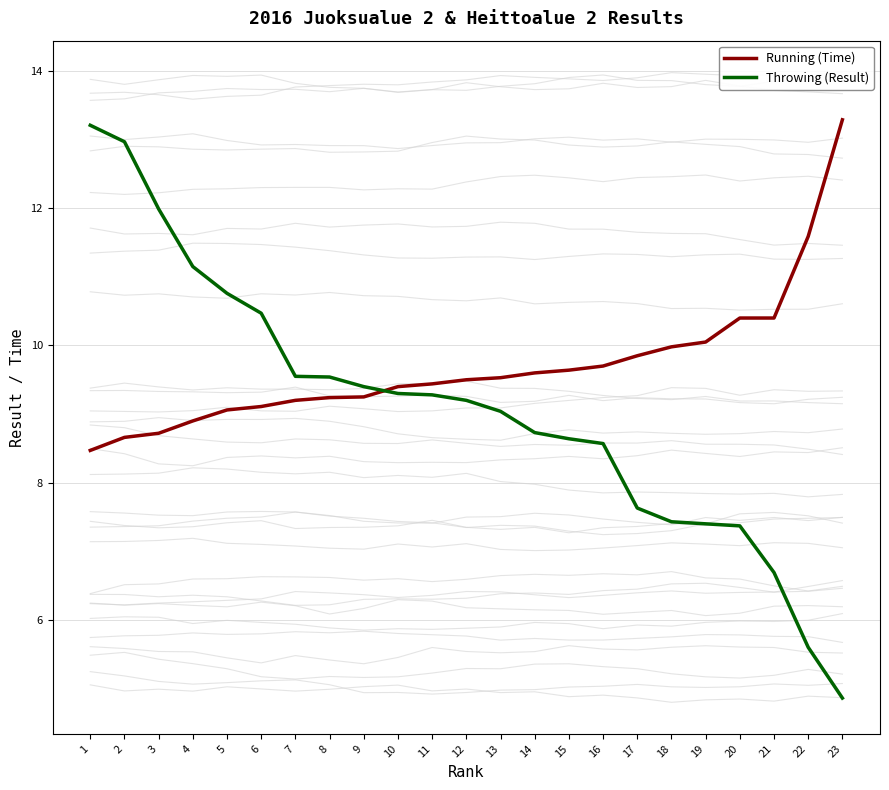

What is the difference between the second highest and second lowest values in the Running (Time) series?

2.9